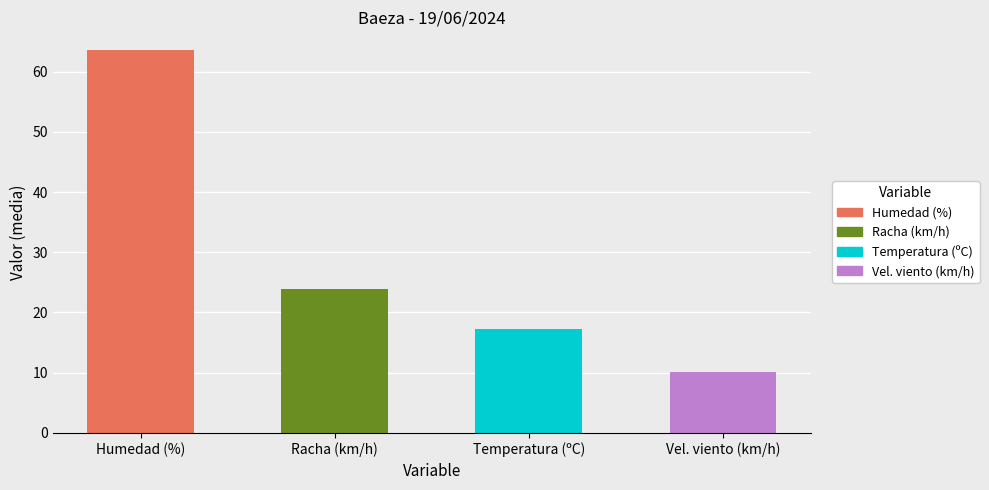

The value of Racha (km/h) at 08:00 is 5.6. True or false?

False